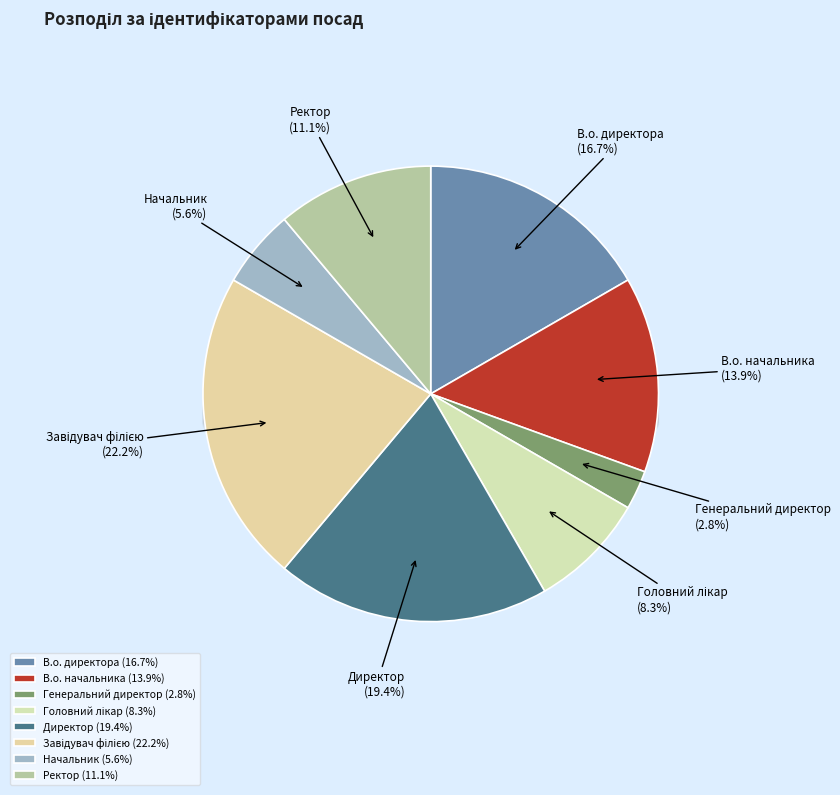

How many slices are in this pie chart?

8